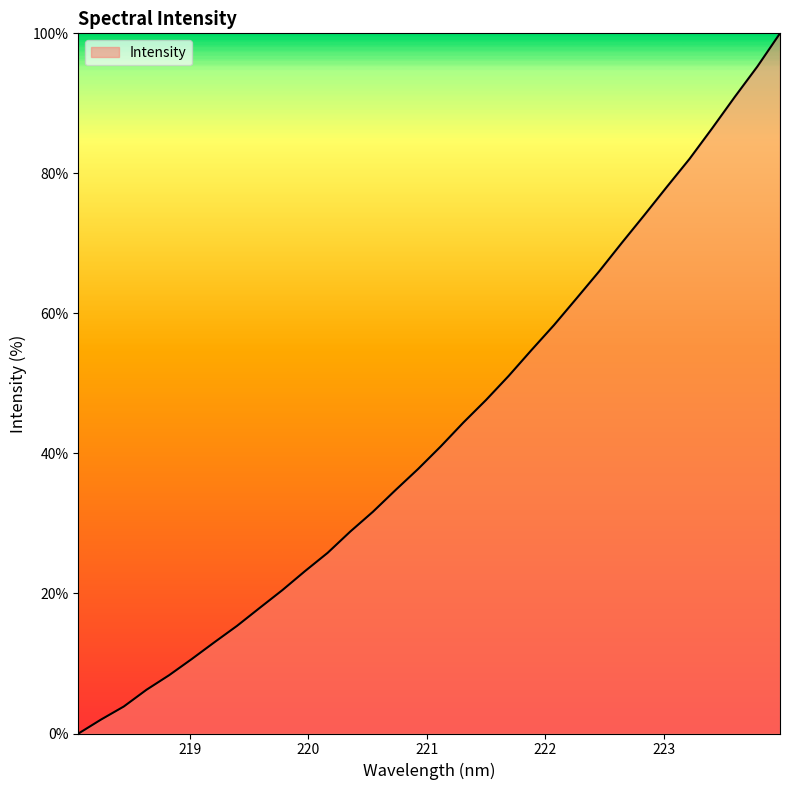

What is the maximum value shown in the chart?

100.0